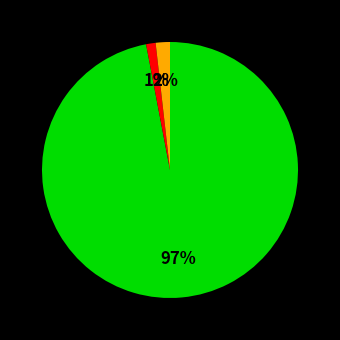

To the nearest percent, what is the difference between the largest and smallest slice percentages?

96%